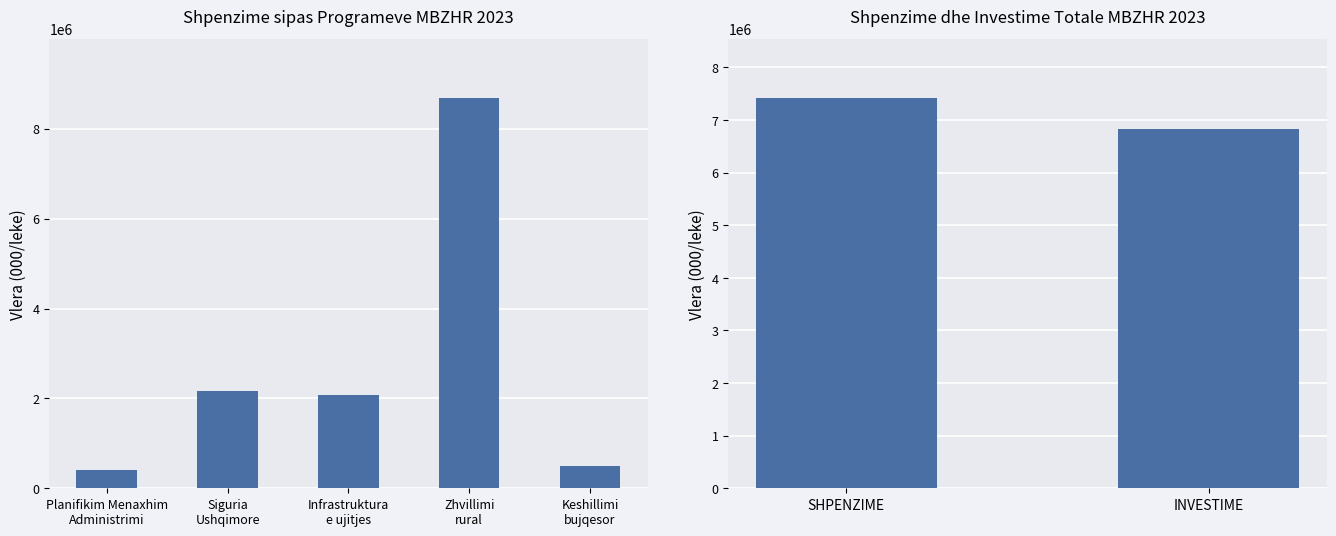

At which label does the data first exceed 2160038?

Zhvillimi rural